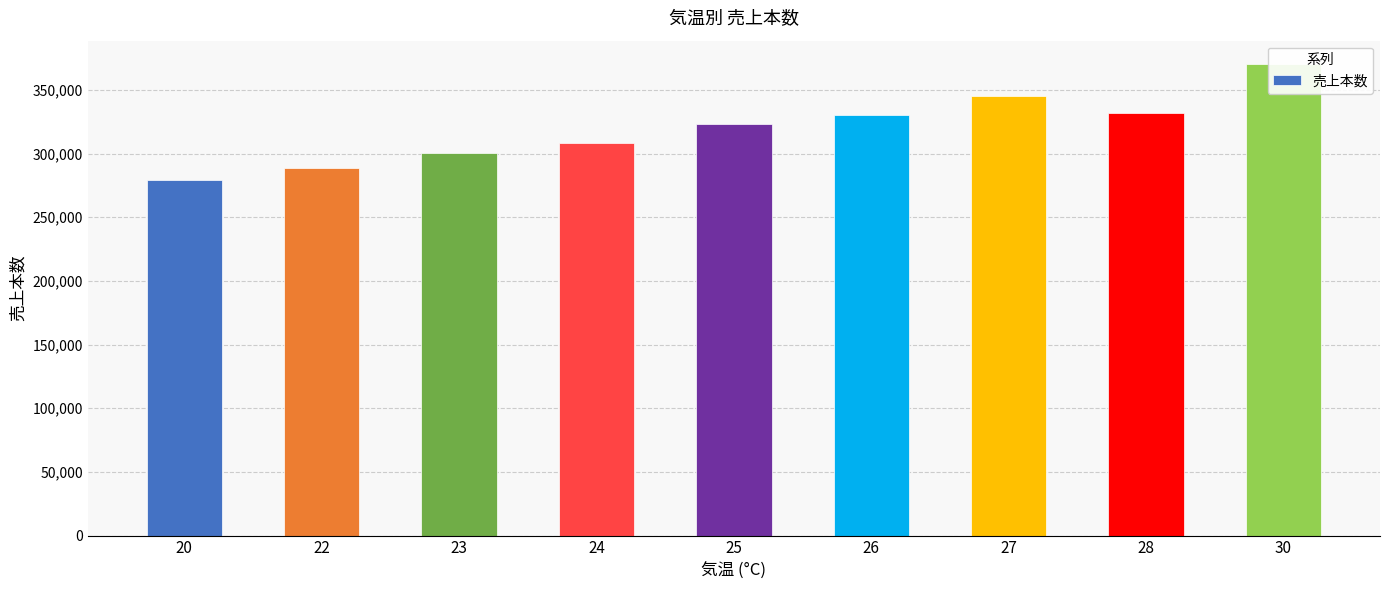

Rank the categories by value from highest to lowest.

30, 27, 28, 26, 25, 24, 23, 22, 20